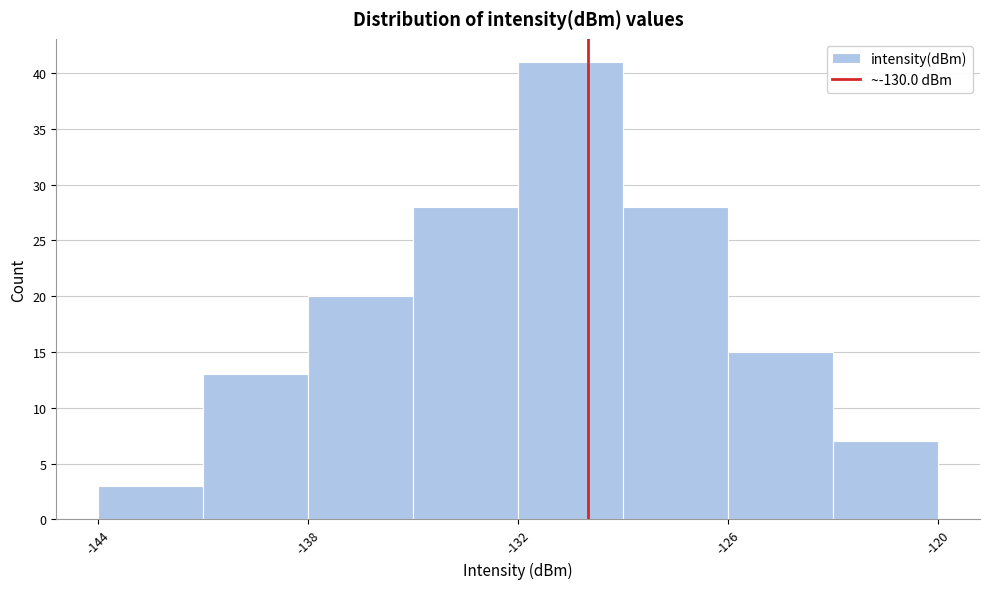

Read against the x-axis, roughly where is the centre of the tallest bar?

-130